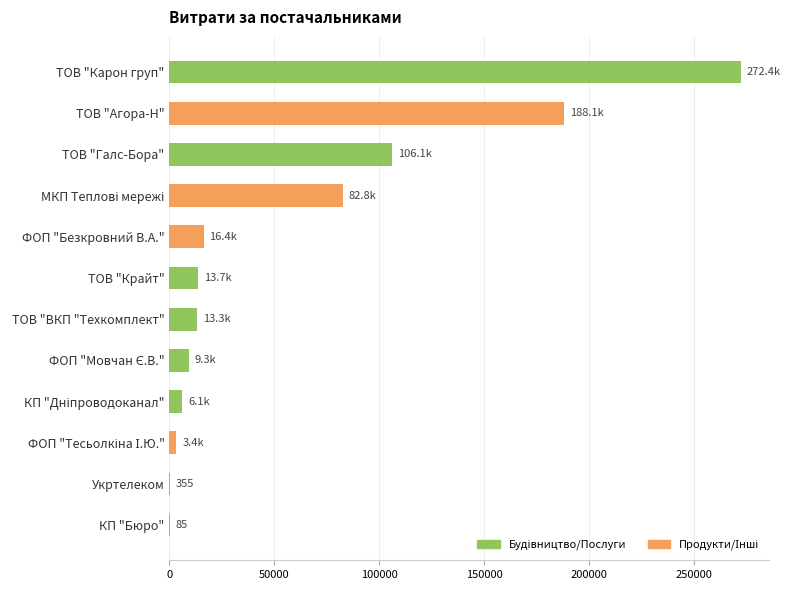

At which category does the chart reach its peak across all series?

ТОВ "Карон груп"